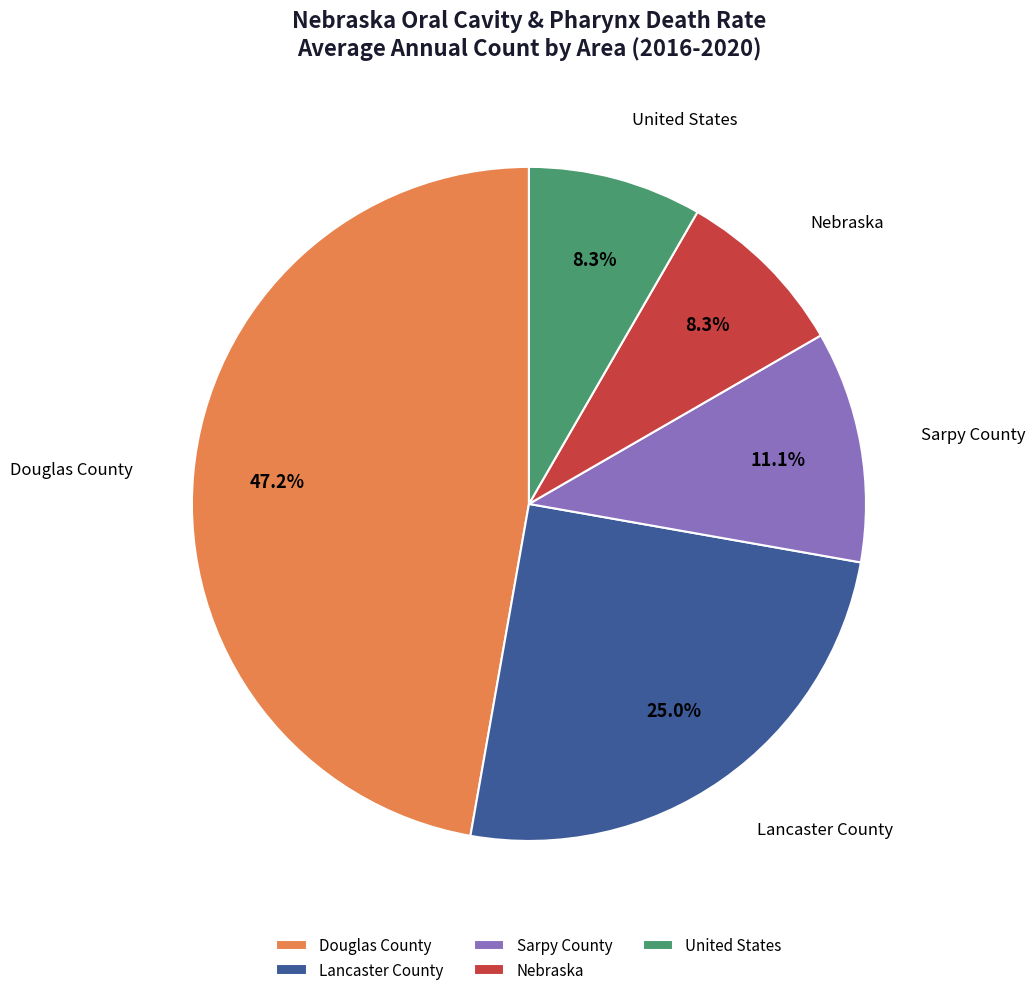

To the nearest percent, what portion does Lancaster County represent?

25%